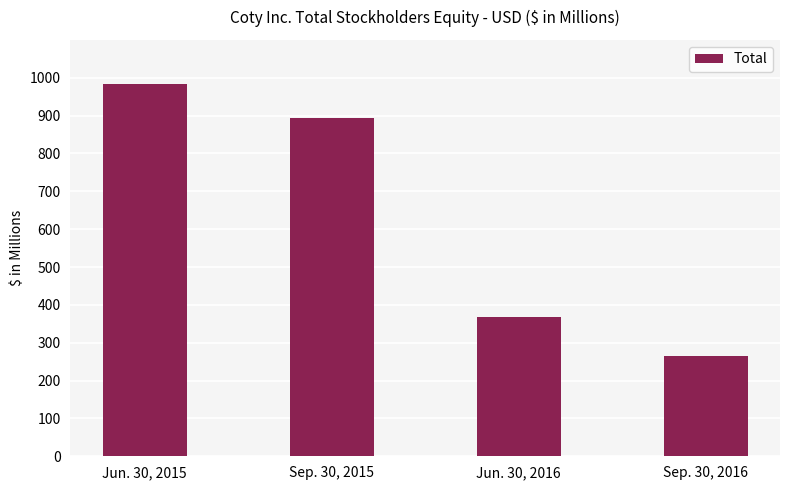

Rank the categories by value from highest to lowest.

Jun. 30, 2015, Sep. 30, 2015, Jun. 30, 2016, Sep. 30, 2016